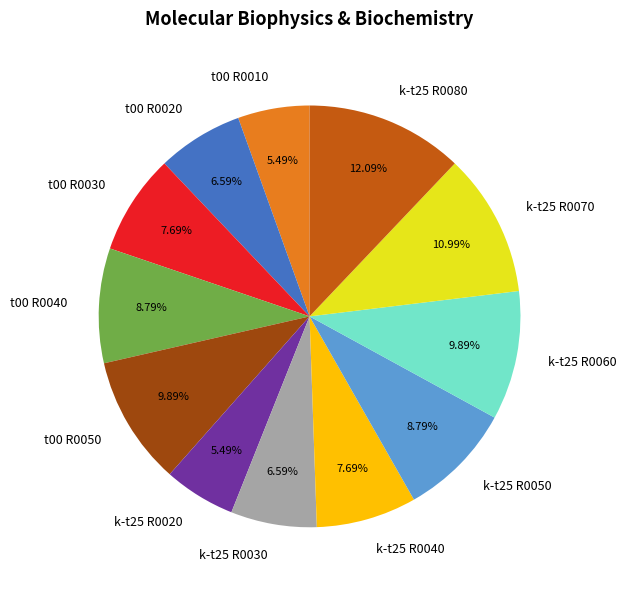

Which has a higher value, t00 R0010 or k-t25 R0050?

k-t25 R0050